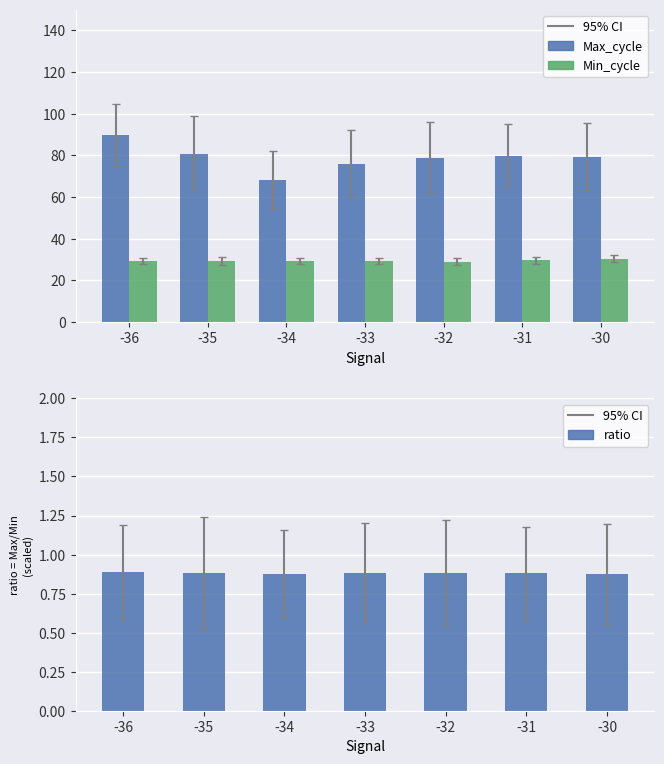

At which category is the sum across all series the highest?

-36